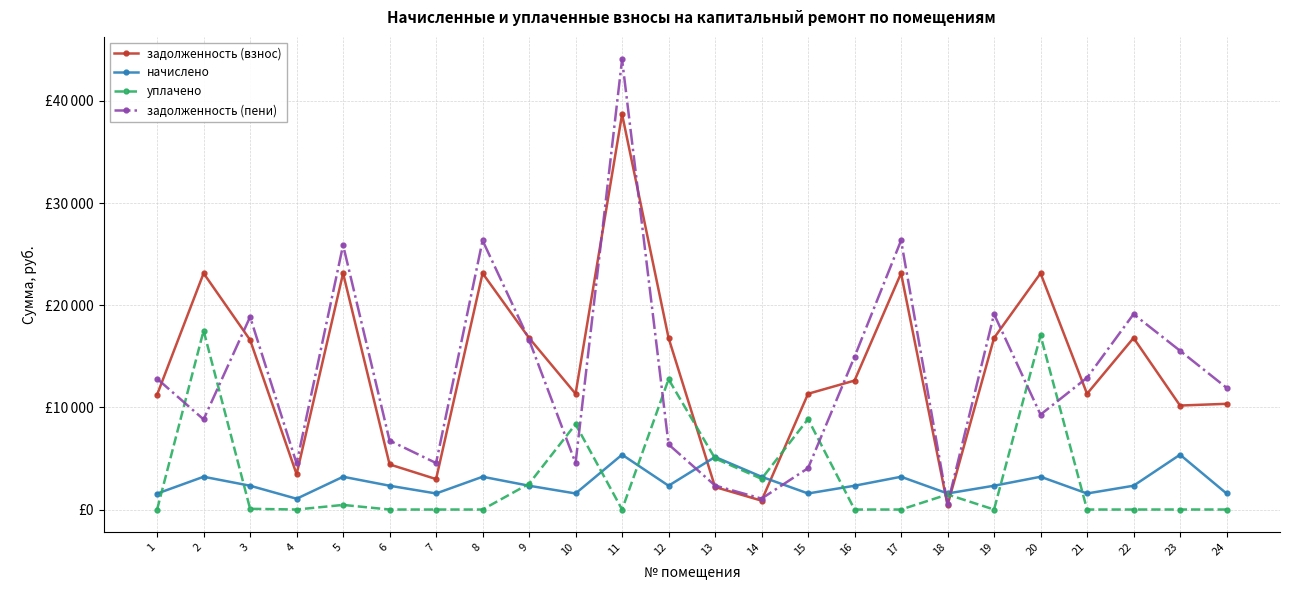

Which series has the widest spread of values?

задолженность (пени)